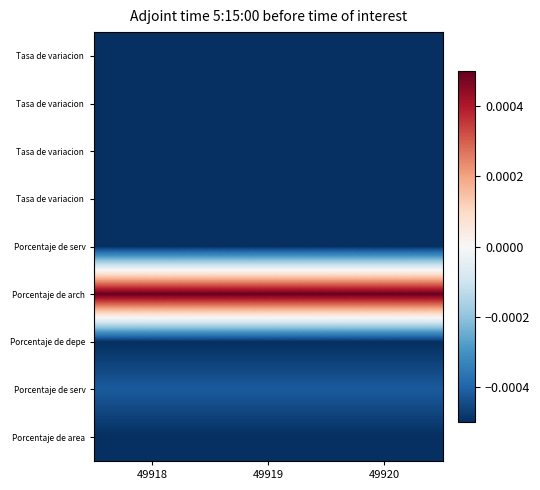

Between 49920 and 49918, which is larger?

49920